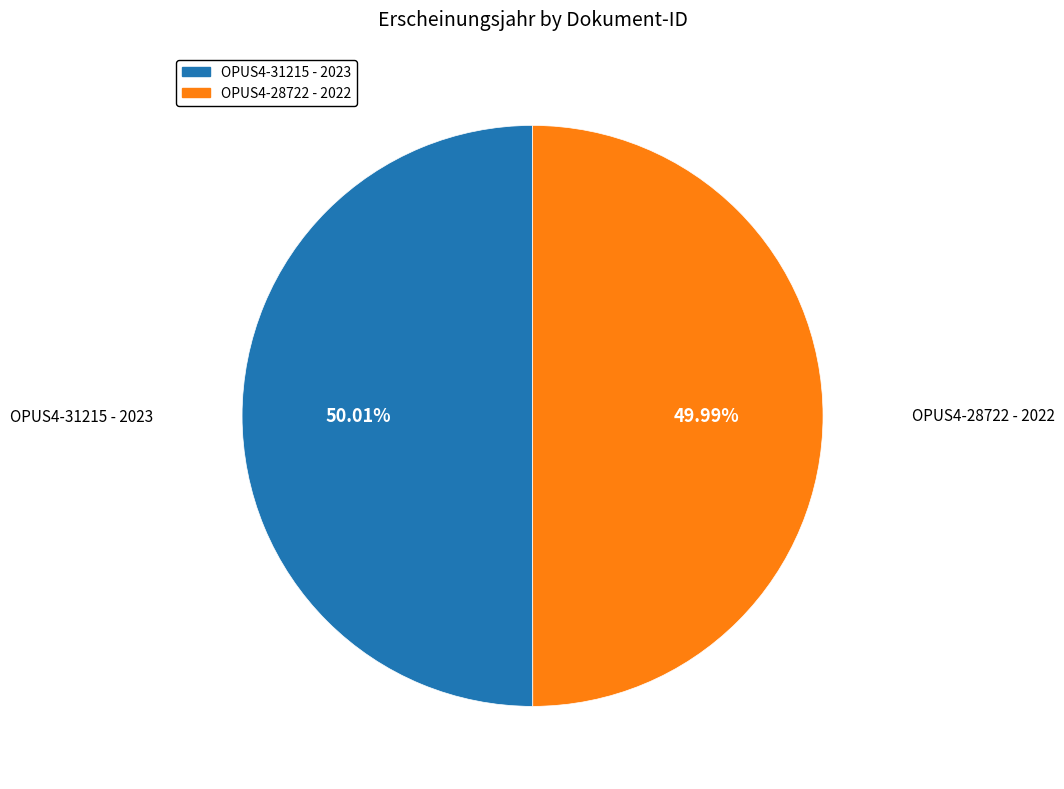

How much of the chart is everything except OPUS4-31215?

50.0%